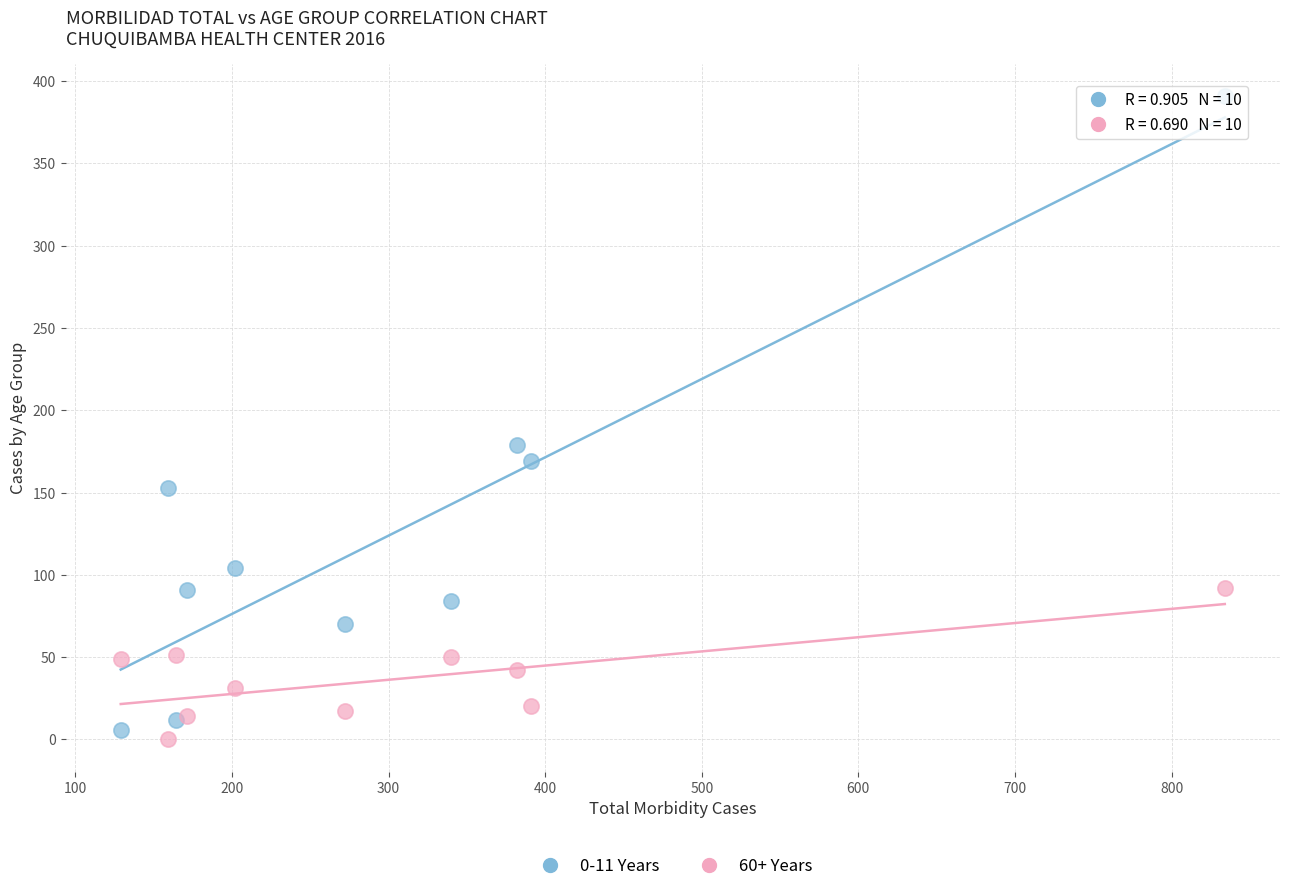

Which series reaches the maximum Y coordinate?

0-11 Years